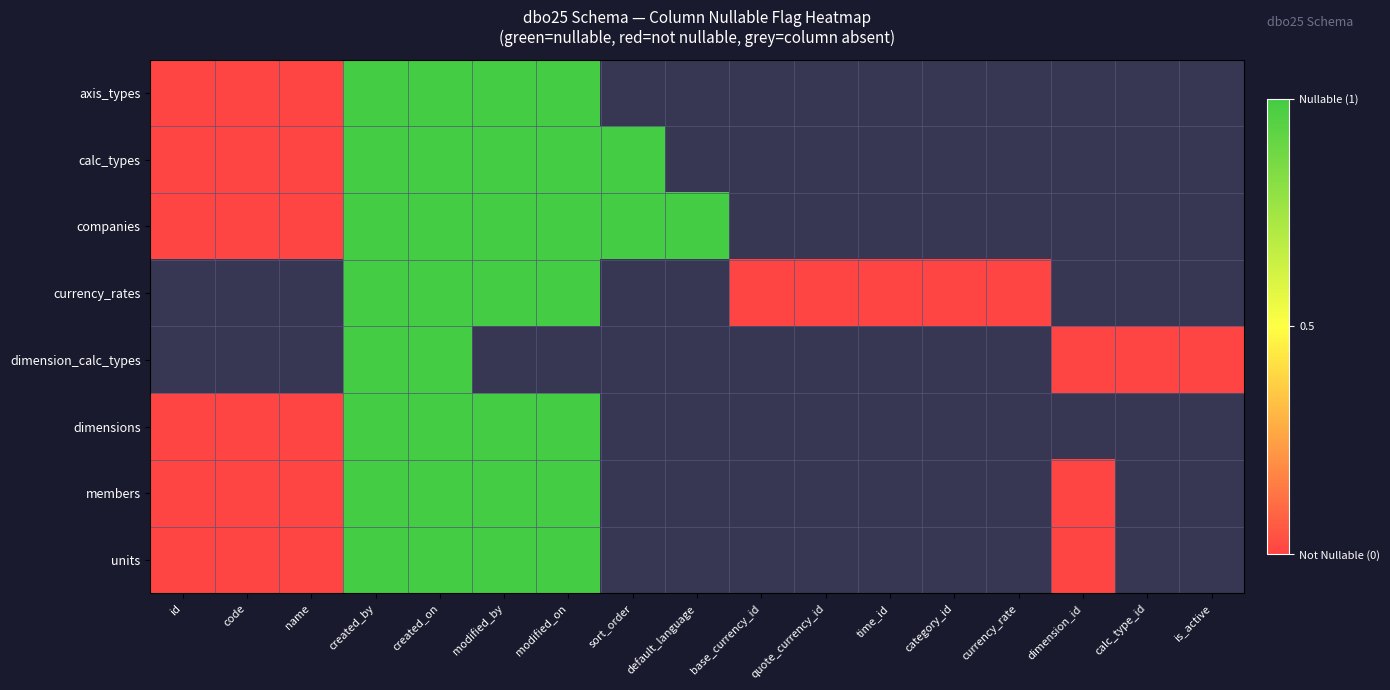

Is the value of members at sort_order greater than the value of axis_types at base_currency_id?

No